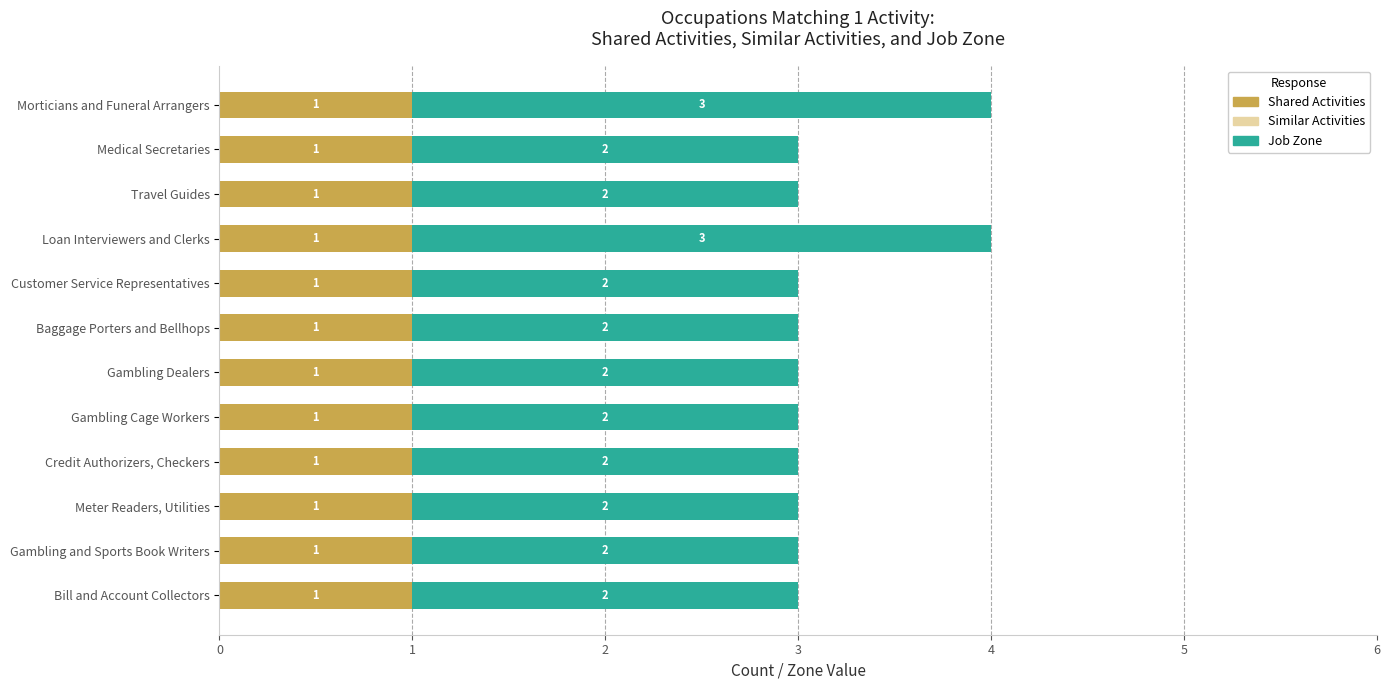

The value of Shared Activities at Gambling Cage Workers is 1. True or false?

True